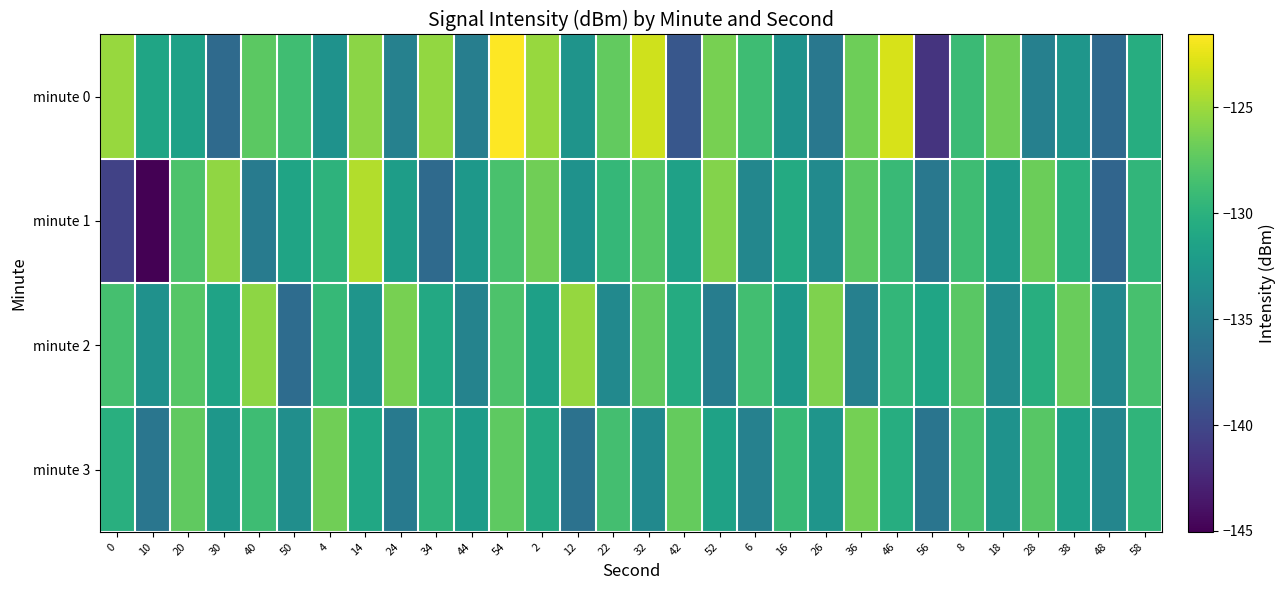

List the series in order of their peak value, highest first.

minute 0, minute 1, minute 2, minute 3